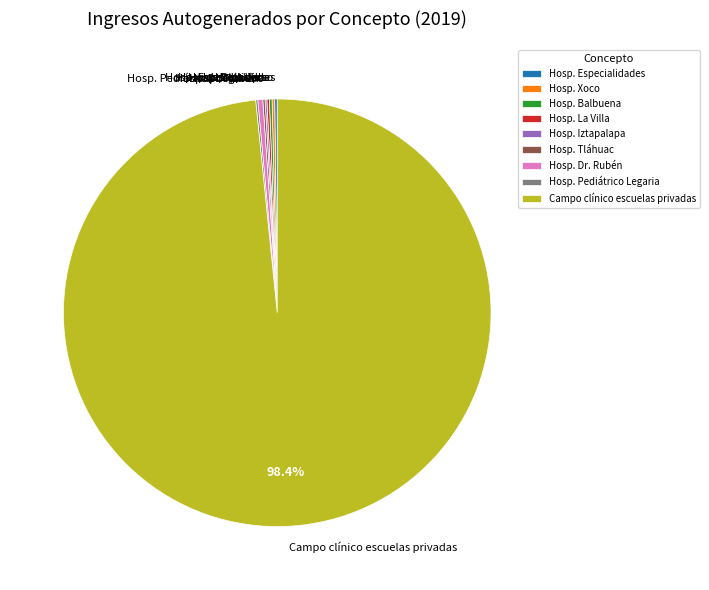

To the nearest percent, what is the difference between the largest and smallest slice percentages?

98%